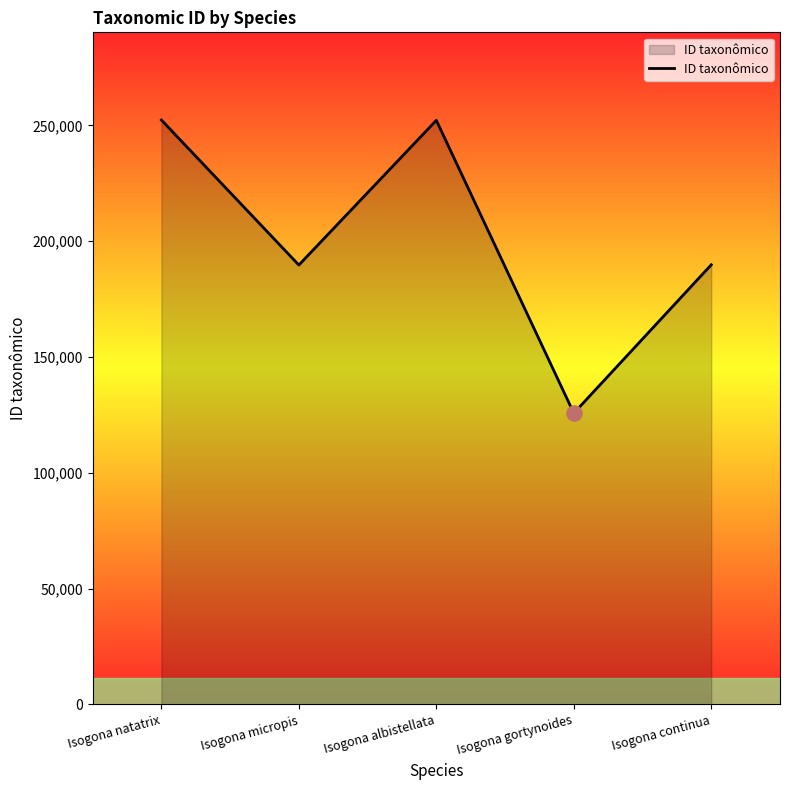

What is the change in value from Isogona natatrix to Isogona continua?

-62496